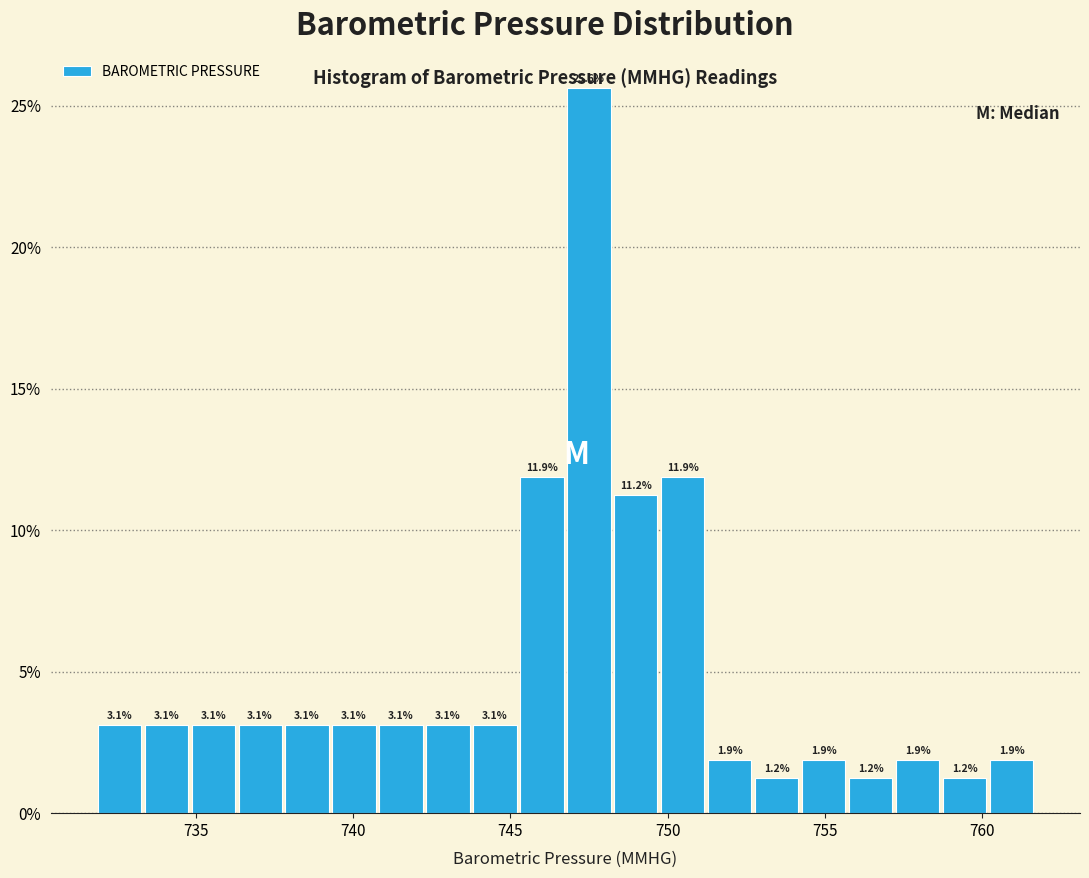

Read against the x-axis, roughly where is the centre of the tallest bar?

747.5